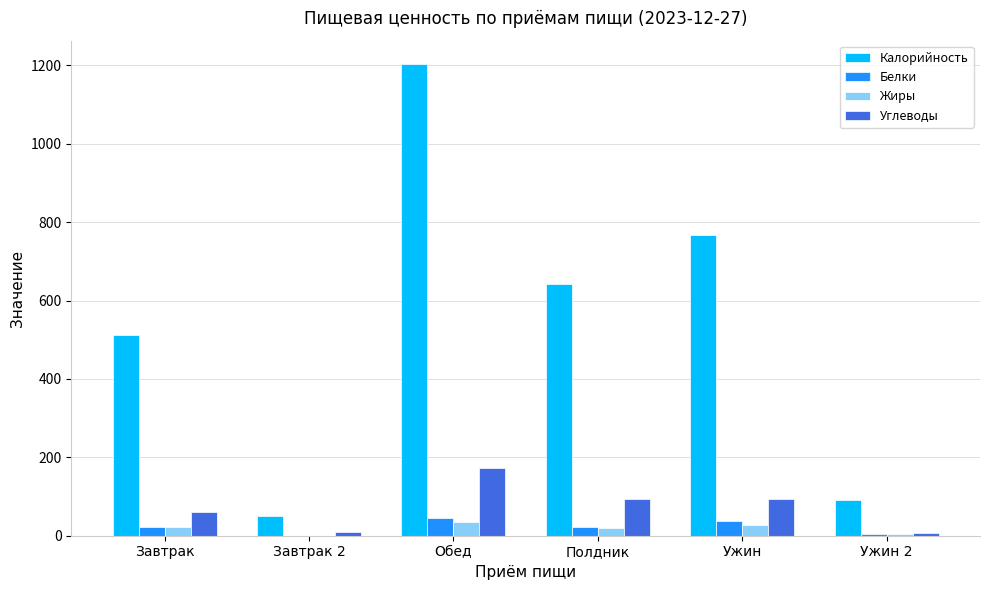

At which category is the sum across all series the highest?

Обед